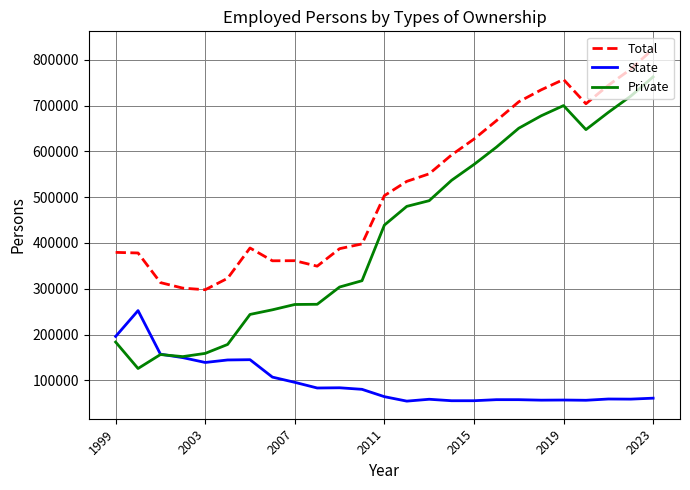

True or false: State and Total cross at least once.

False